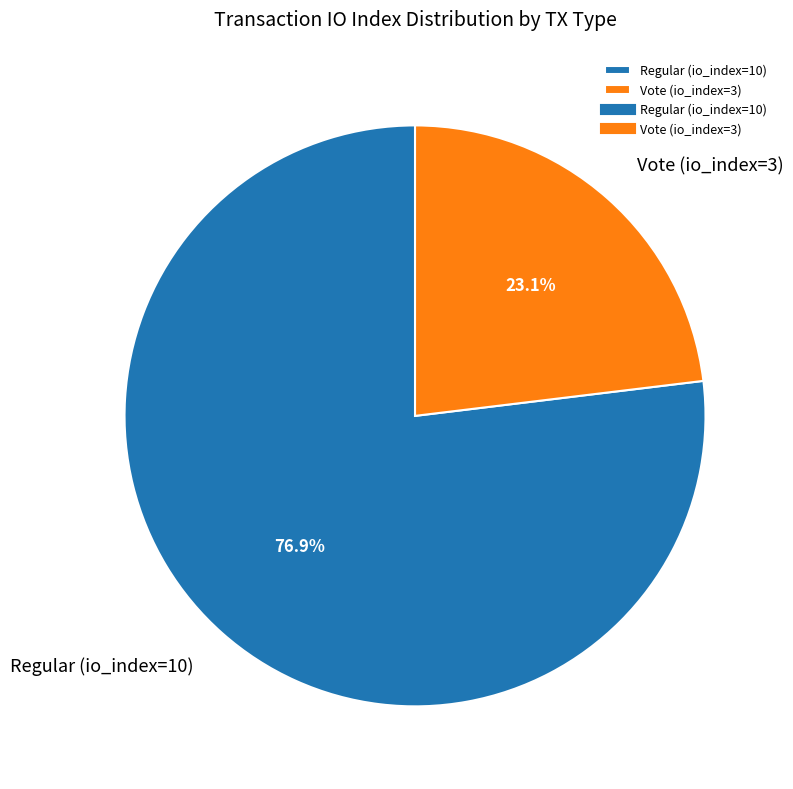

Rank the categories by value from lowest to highest.

Vote (io_index=3), Regular (io_index=10)